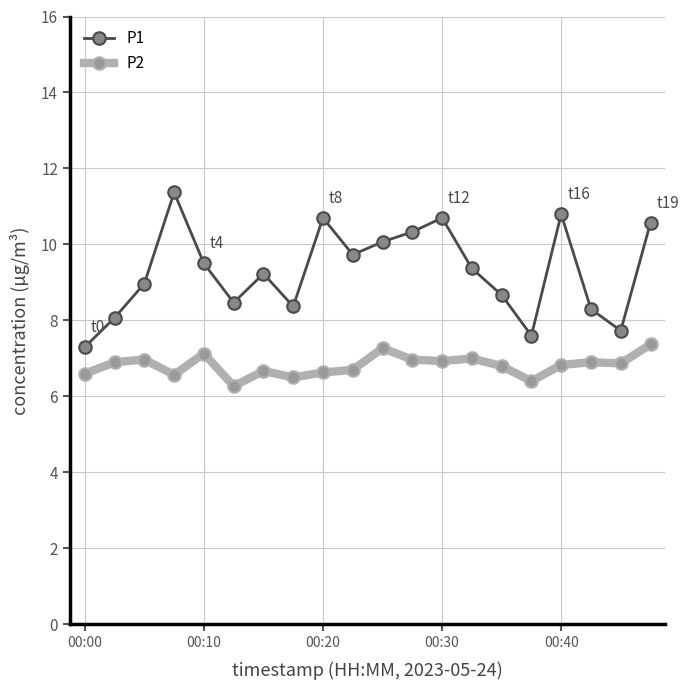

What is the lowest value of the P1 series?

7.3